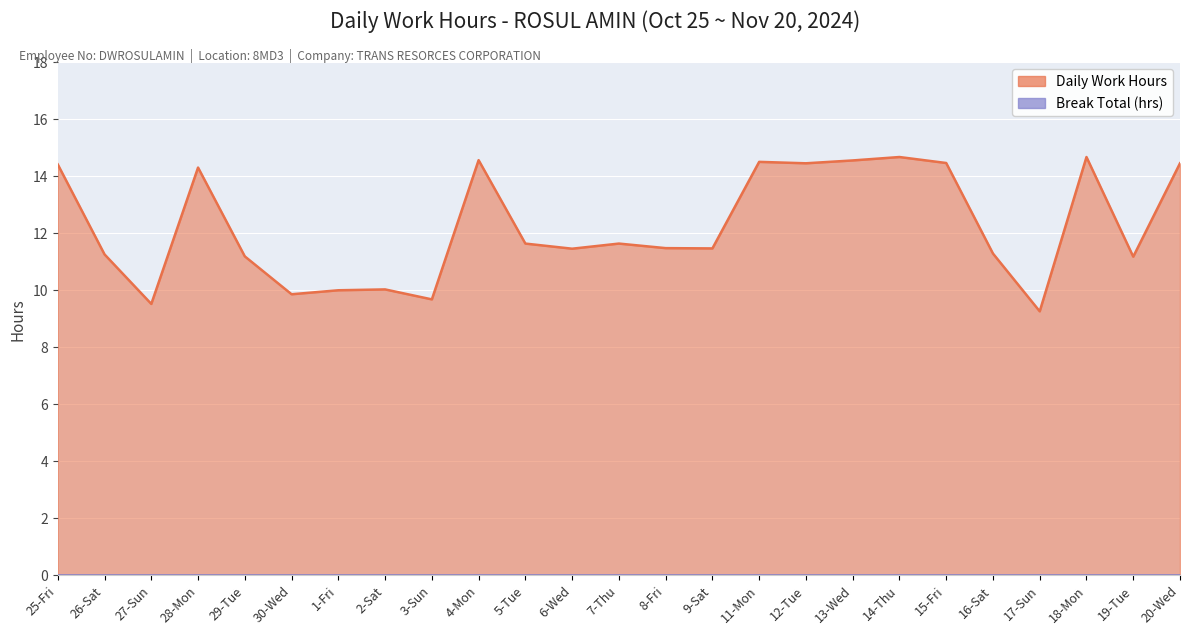

What is the difference between the maximum and second lowest values?

5.2